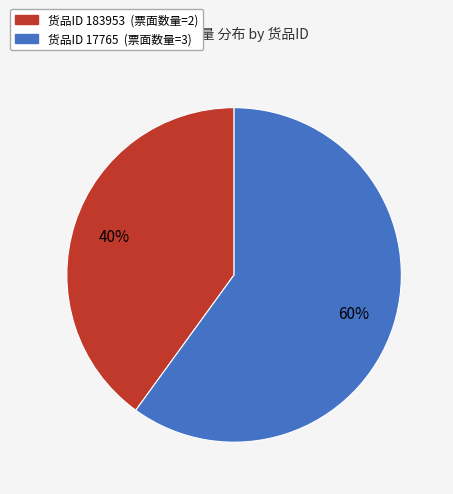

Which category has the biggest portion of the pie?

货品ID 17765 (票面数量=3)